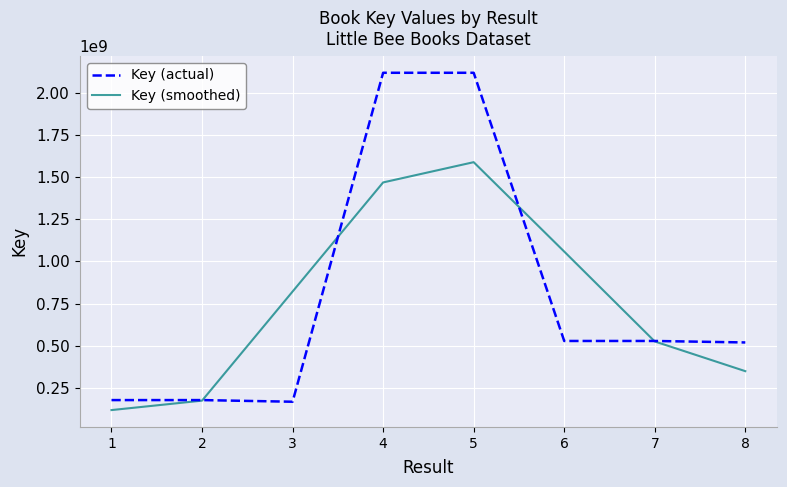

The value of Key (actual) at 3 is 246320374.0. True or false?

False